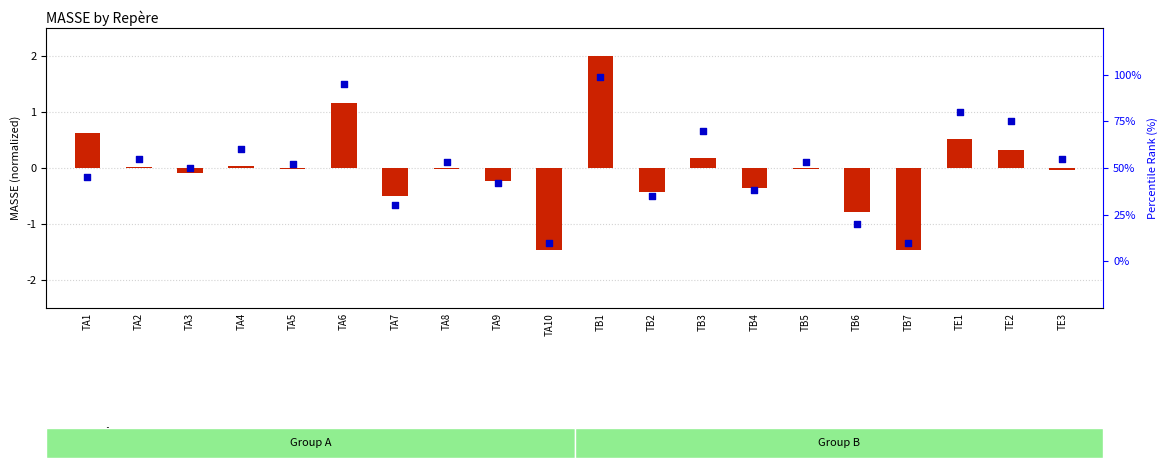

At how many categories does at least one series exceed 24?

17